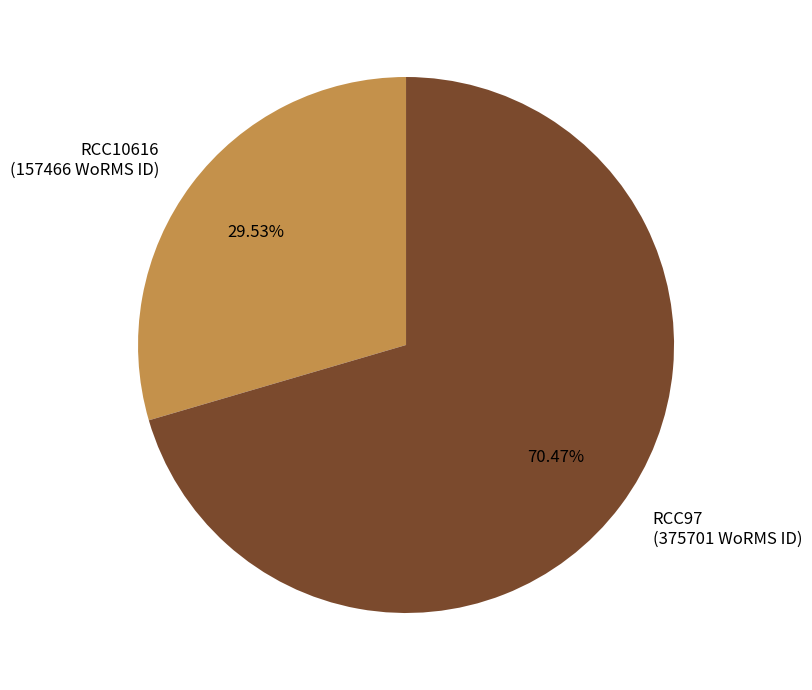

Which has a higher value, RCC97 or RCC10616?

RCC97